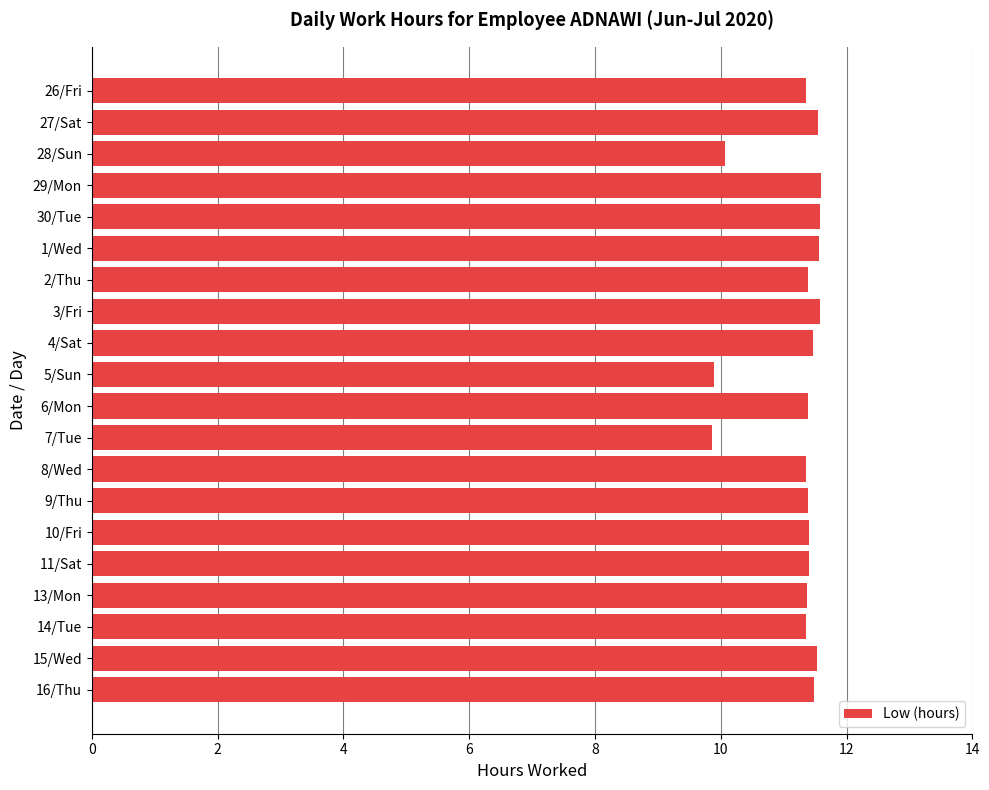

Approximately how many times larger is the value at 16/Thu compared to 3/Fri?

1.0